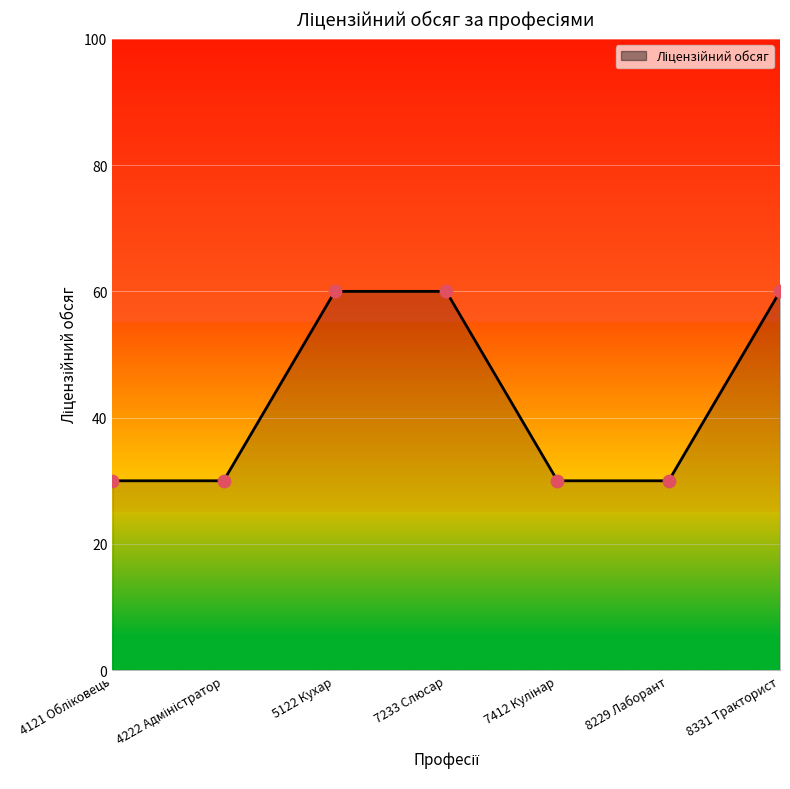

Between 7233 Слюсар and 8229 Лаборант, which is larger?

7233 Слюсар